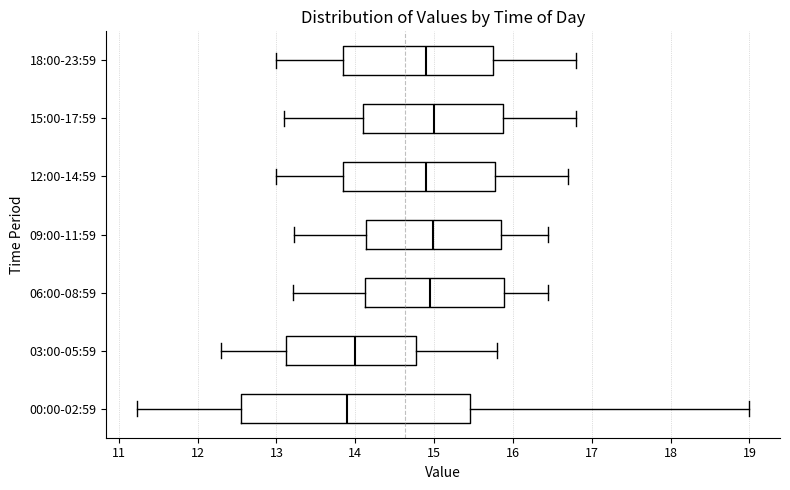

Reading bottom to top, read every box against the x-axis: the position of its median line, the range the box covers, and the ends of its whiskers. The values are not printed on the chart, so give them approximately, as read against the axis.

00:00-02:59: median 13.9, box 12.6 to 15.5, whiskers 11.2 to 19.0
03:00-05:59: median 14.0, box 13.1 to 14.8, whiskers 12.3 to 15.8
06:00-08:59: median 15.0, box 14.1 to 15.9, whiskers 13.2 to 16.4
09:00-11:59: median 15.0, box 14.1 to 15.9, whiskers 13.2 to 16.4
12:00-14:59: median 14.9, box 13.9 to 15.8, whiskers 13.0 to 16.7
15:00-17:59: median 15.0, box 14.1 to 15.9, whiskers 13.1 to 16.8
18:00-23:59: median 14.9, box 13.9 to 15.8, whiskers 13.0 to 16.8